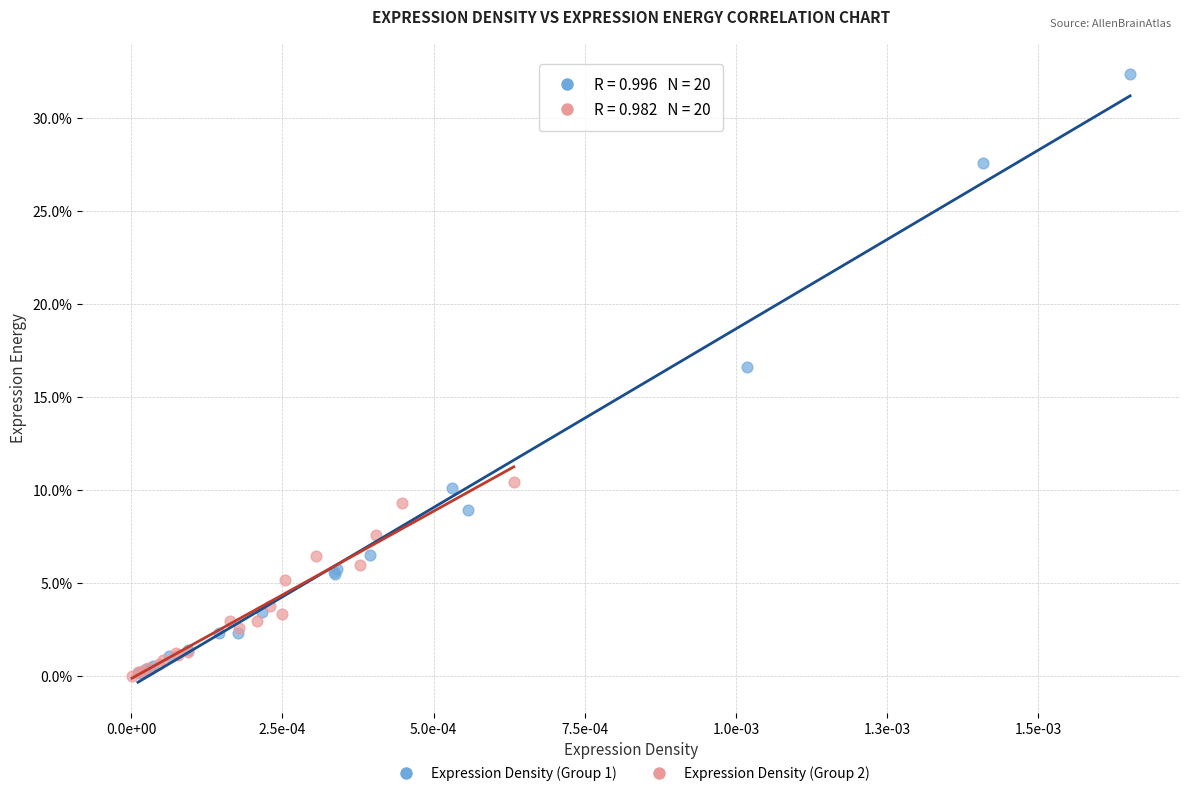

What are all the series names shown in the legend?

Expression Density (Group 1), Expression Density (Group 2)